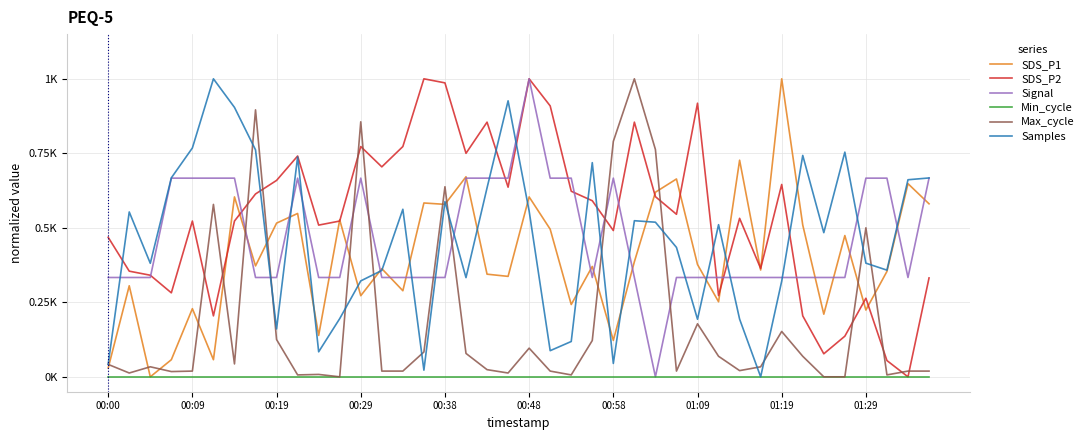

What are all the series names shown in the legend?

SDS_P1, SDS_P2, Signal, Min_cycle, Max_cycle, Samples